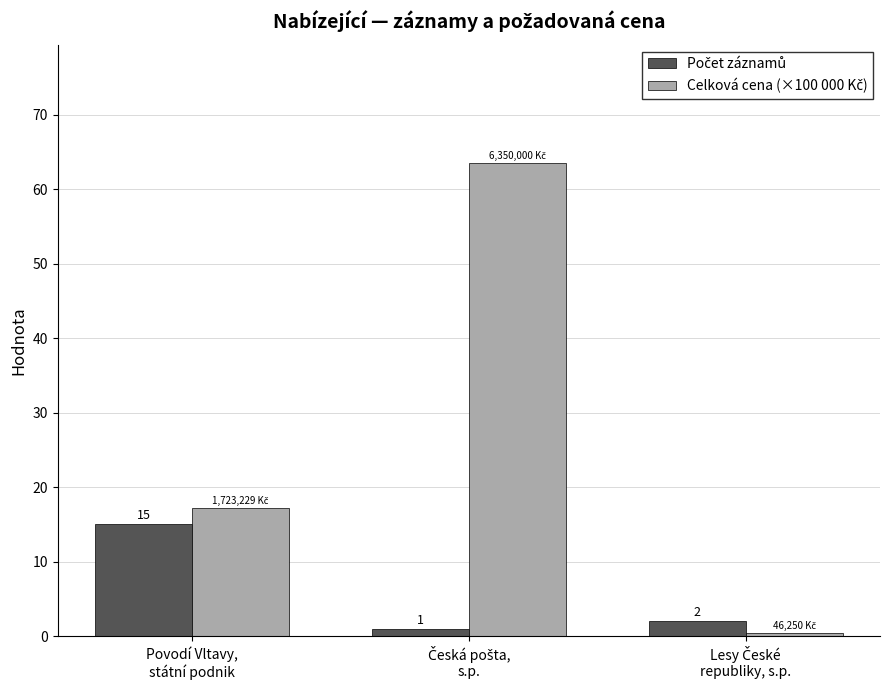

What is the greatest value displayed?

63.5